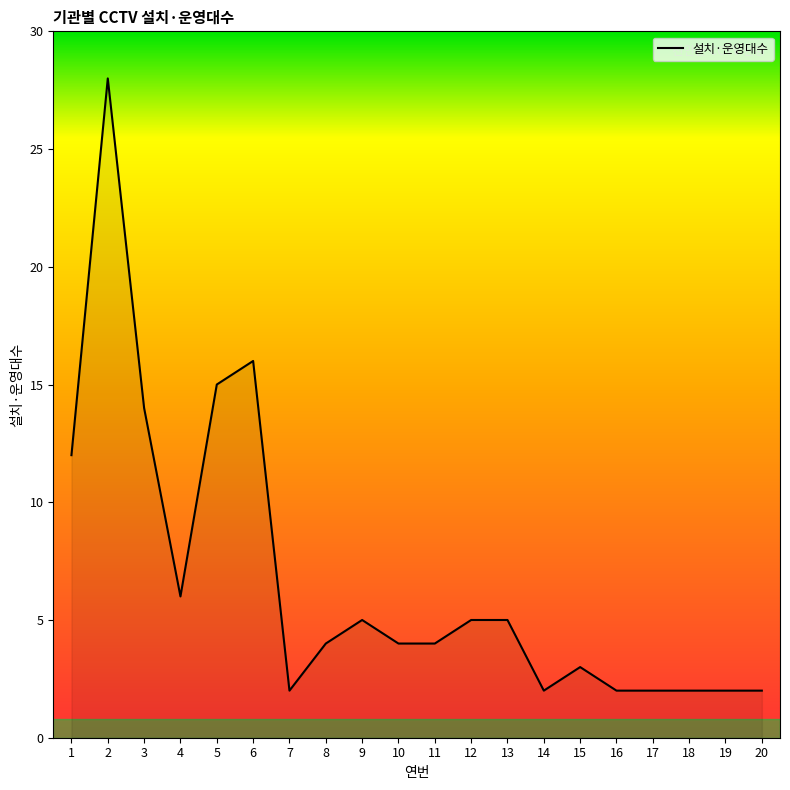

Where is the data nearest to the value 15?

5